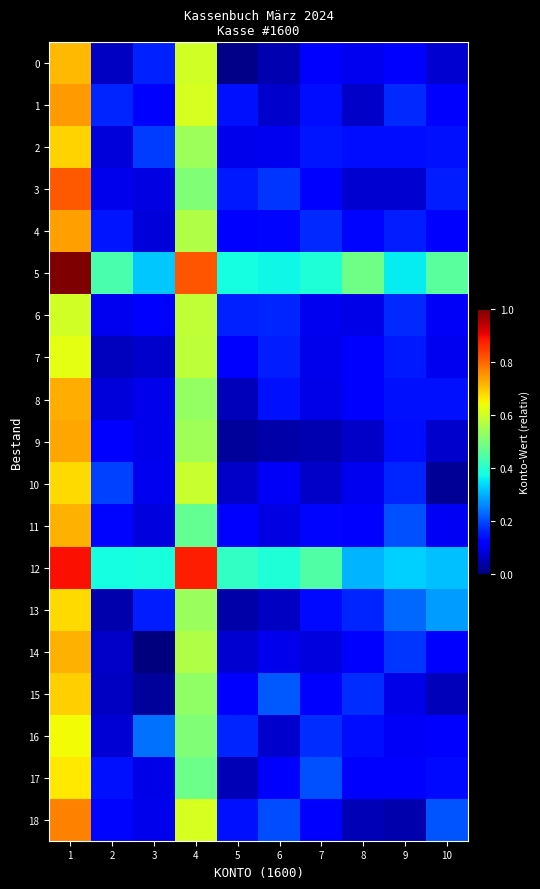

Reading left to right, extract all data points from this chart.

0: 1=0.7	2=0.1	3=0.2	4=0.6	5=0.0	6=0.0	7=0.1	8=0.1	9=0.1	10=0.1
1: 1=0.7	2=0.2	3=0.1	4=0.6	5=0.1	6=0.1	7=0.1	8=0.1	9=0.2	10=0.1
2: 1=0.7	2=0.1	3=0.2	4=0.5	5=0.1	6=0.1	7=0.1	8=0.1	9=0.1	10=0.1
3: 1=0.8	2=0.1	3=0.1	4=0.5	5=0.2	6=0.2	7=0.1	8=0.1	9=0.1	10=0.2
4: 1=0.7	2=0.1	3=0.1	4=0.6	5=0.1	6=0.1	7=0.2	8=0.1	9=0.2	10=0.1
5: 1=1.0	2=0.4	3=0.3	4=0.8	5=0.4	6=0.4	7=0.4	8=0.5	9=0.4	10=0.5
6: 1=0.6	2=0.1	3=0.1	4=0.6	5=0.2	6=0.2	7=0.1	8=0.1	9=0.2	10=0.1
7: 1=0.6	2=0.1	3=0.1	4=0.6	5=0.1	6=0.2	7=0.1	8=0.1	9=0.2	10=0.1
8: 1=0.7	2=0.1	3=0.1	4=0.5	5=0.1	6=0.1	7=0.1	8=0.1	9=0.1	10=0.1
9: 1=0.7	2=0.1	3=0.1	4=0.5	5=0.0	6=0.0	7=0.0	8=0.1	9=0.1	10=0.1
10: 1=0.7	2=0.2	3=0.1	4=0.6	5=0.1	6=0.1	7=0.1	8=0.1	9=0.2	10=0.0
11: 1=0.7	2=0.1	3=0.1	4=0.5	5=0.1	6=0.1	7=0.1	8=0.1	9=0.2	10=0.1
12: 1=0.9	2=0.4	3=0.4	4=0.9	5=0.4	6=0.4	7=0.4	8=0.3	9=0.3	10=0.3
13: 1=0.7	2=0.0	3=0.2	4=0.5	5=0.0	6=0.1	7=0.1	8=0.2	9=0.2	10=0.3
14: 1=0.7	2=0.1	3=0.0	4=0.6	5=0.1	6=0.1	7=0.1	8=0.1	9=0.2	10=0.1
15: 1=0.7	2=0.1	3=0.0	4=0.5	5=0.1	6=0.2	7=0.1	8=0.2	9=0.1	10=0.1
16: 1=0.6	2=0.1	3=0.2	4=0.5	5=0.2	6=0.1	7=0.2	8=0.1	9=0.1	10=0.1
17: 1=0.7	2=0.1	3=0.1	4=0.5	5=0.0	6=0.1	7=0.2	8=0.1	9=0.1	10=0.1
18: 1=0.8	2=0.1	3=0.1	4=0.6	5=0.1	6=0.2	7=0.1	8=0.0	9=0.0	10=0.2